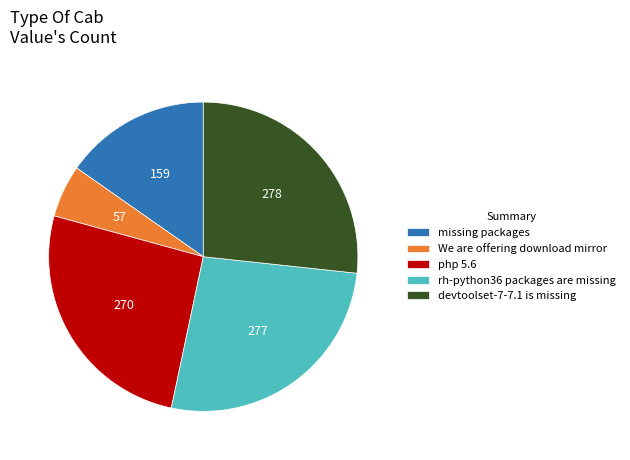

Does any single category account for the majority?

No